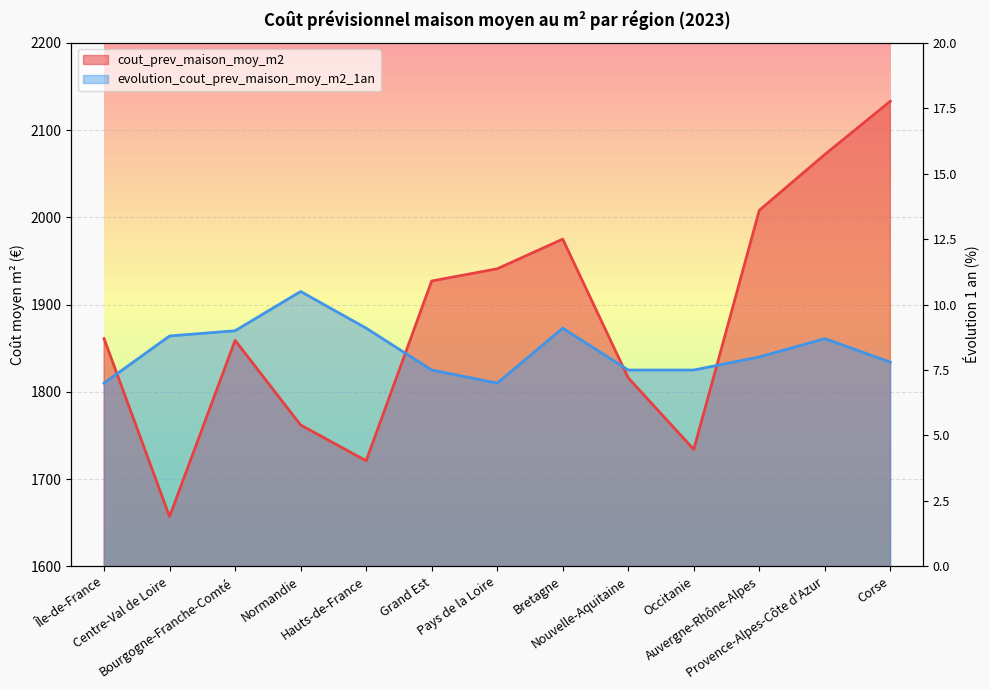

What is the label of the 11th point from the left?

Auvergne-Rhône-Alpes